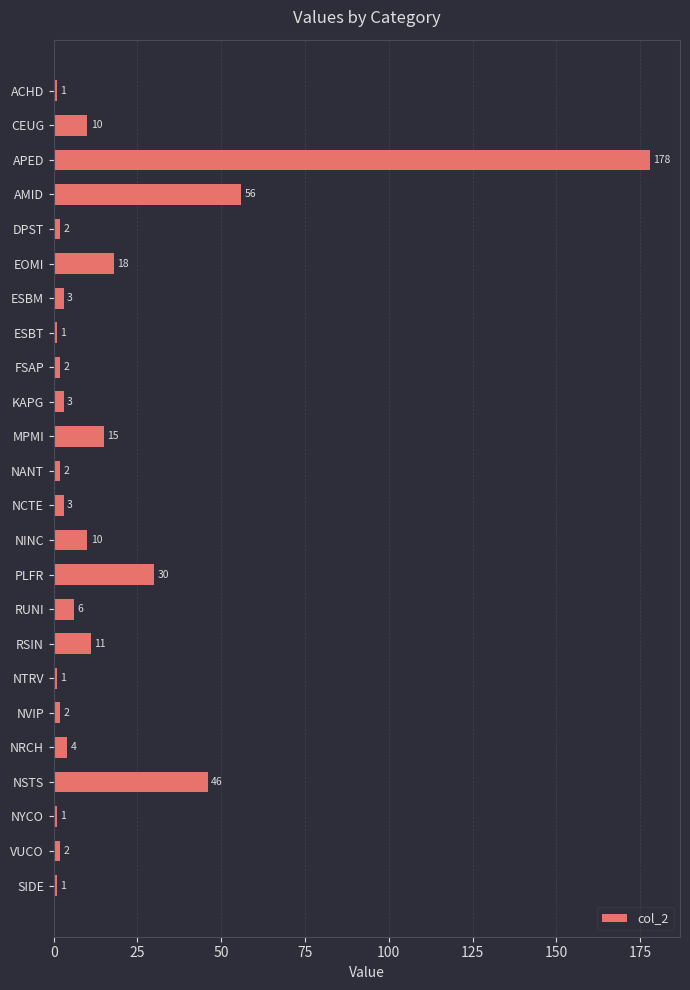

How many data points are less than 3?

10